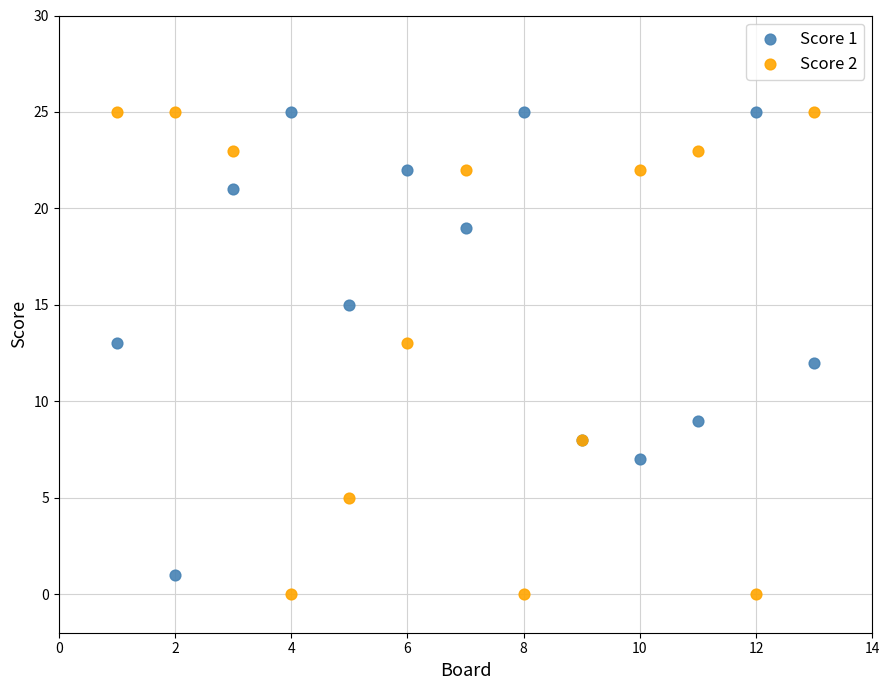

Which series contains the lowest Y value?

Score 2